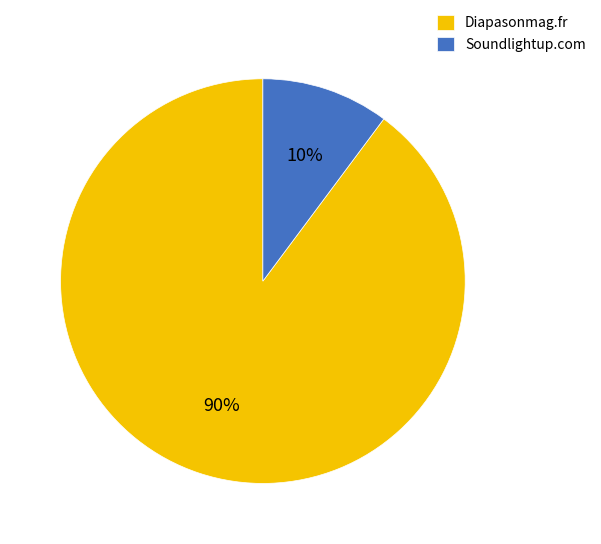

Which has a higher value, Diapasonmag.fr or Soundlightup.com?

Diapasonmag.fr